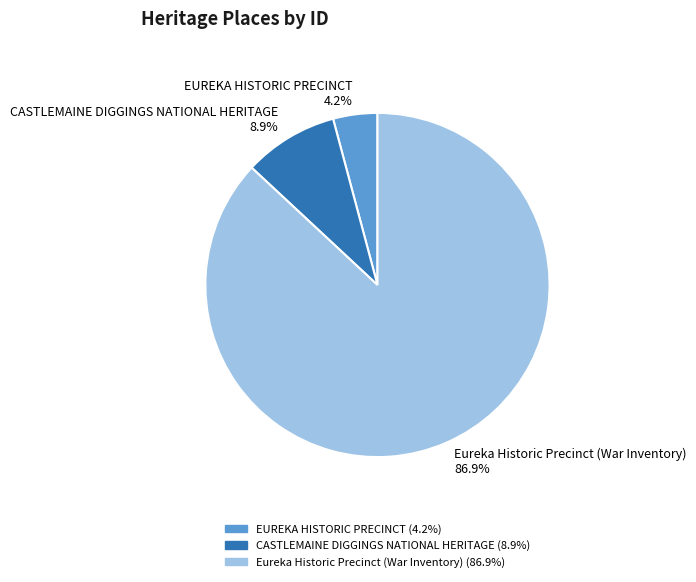

Does any single category account for the majority?

Yes